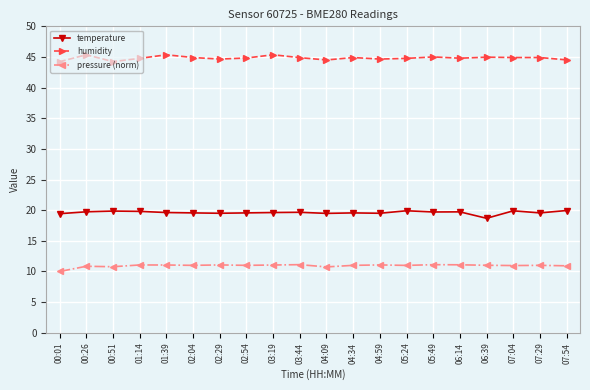

What is the total value across all series at 07:54?

75.4